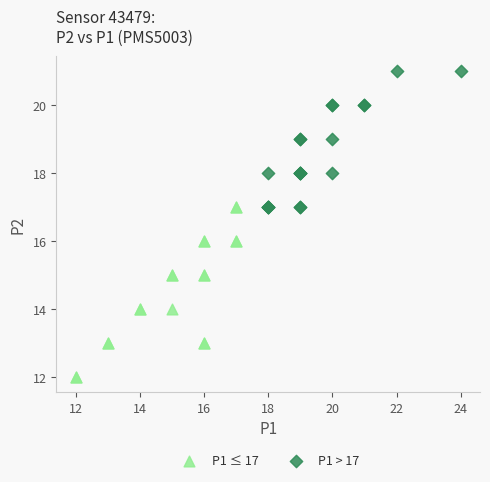

What are all the series names shown in the legend?

P1 ≤ 17, P1 > 17